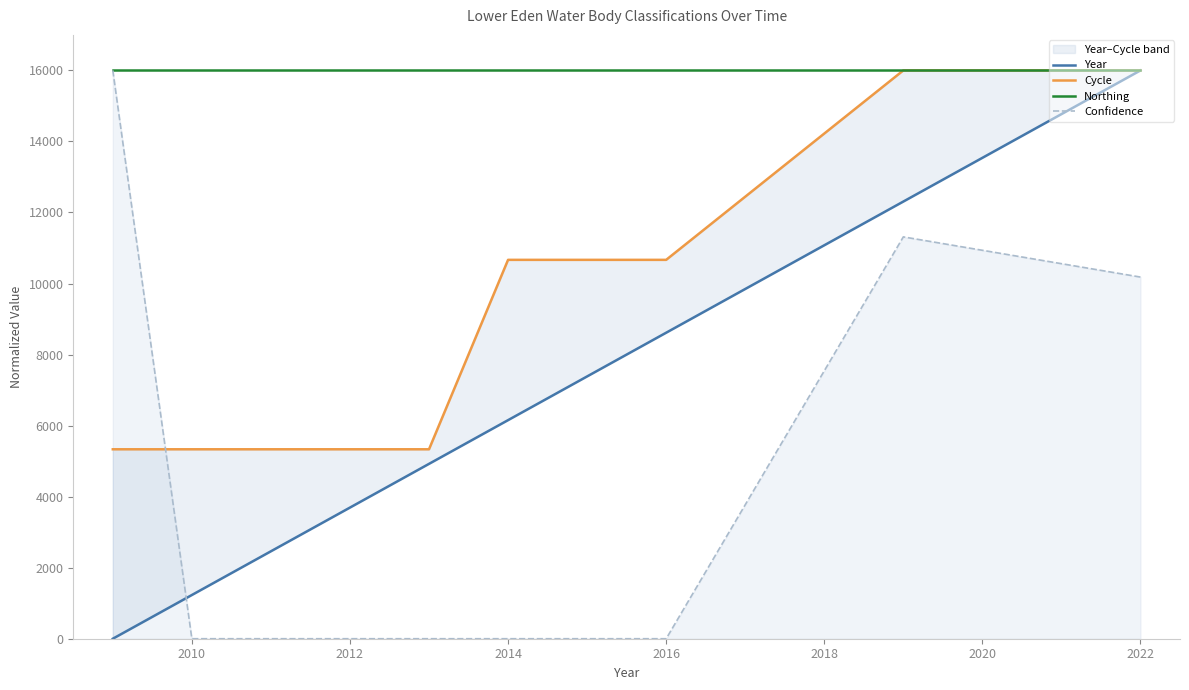

What are all the series names shown in the legend?

Year, Cycle, Northing, Confidence